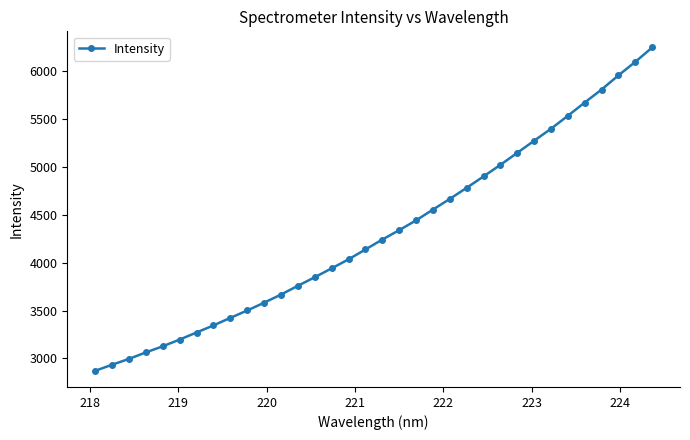

What is the average value?

4315.5